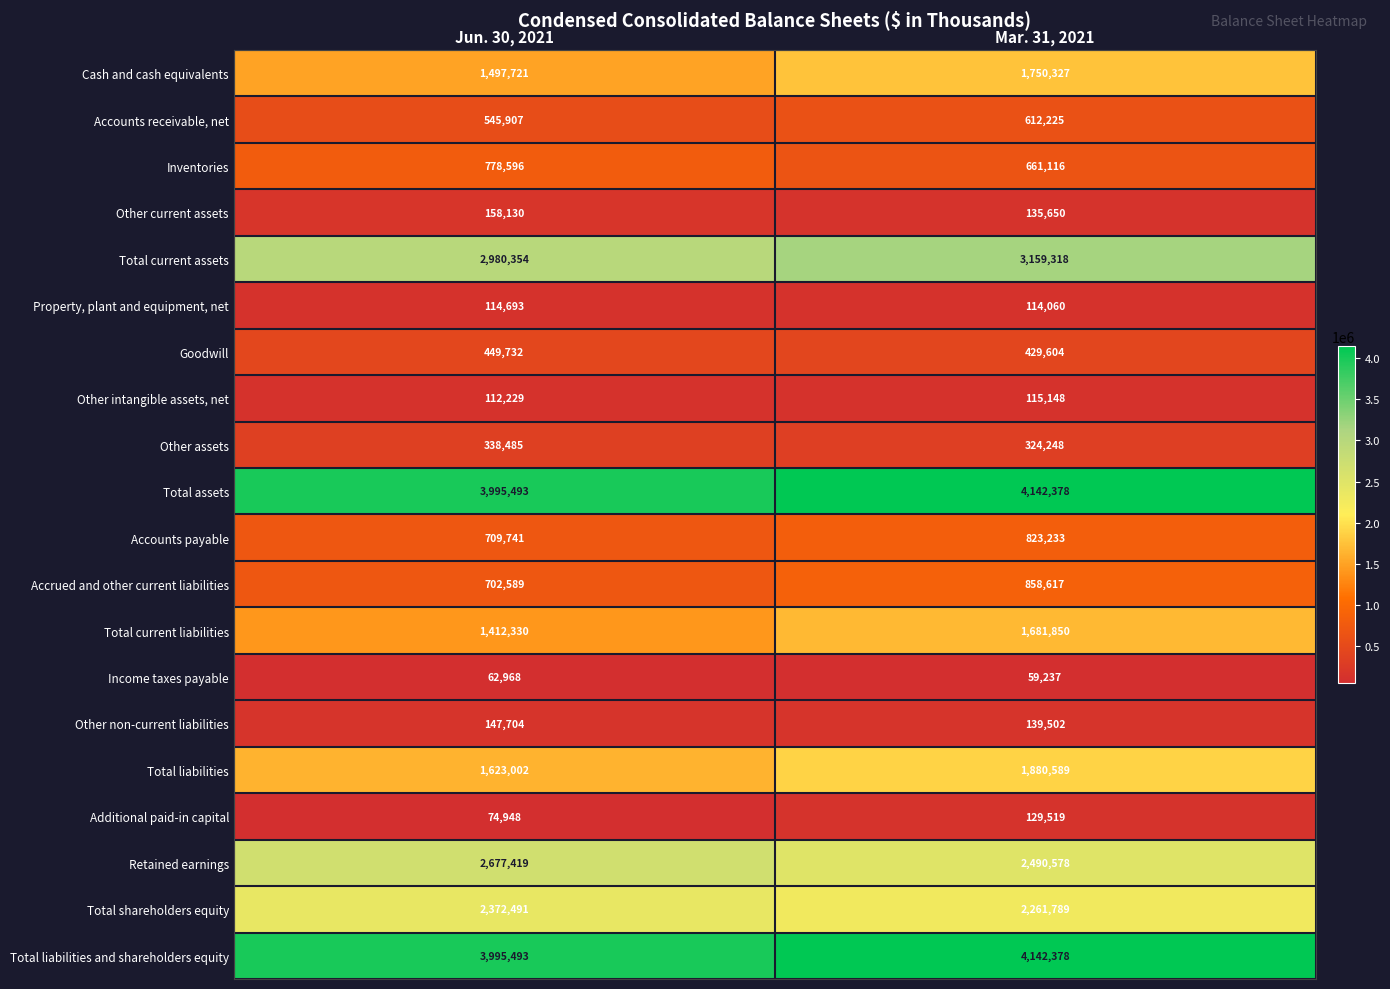

At which category is the sum across all series the highest?

Mar. 31, 2021